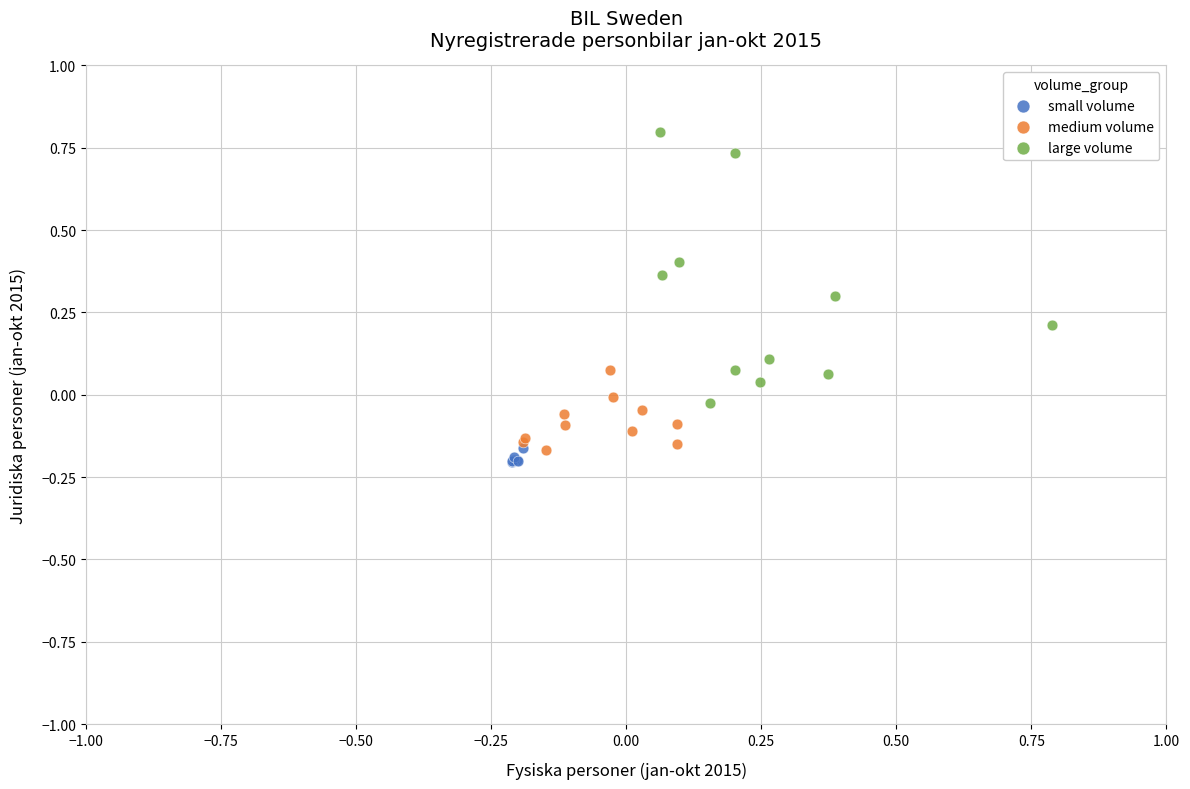

What are all the series names shown in the legend?

small volume, medium volume, large volume